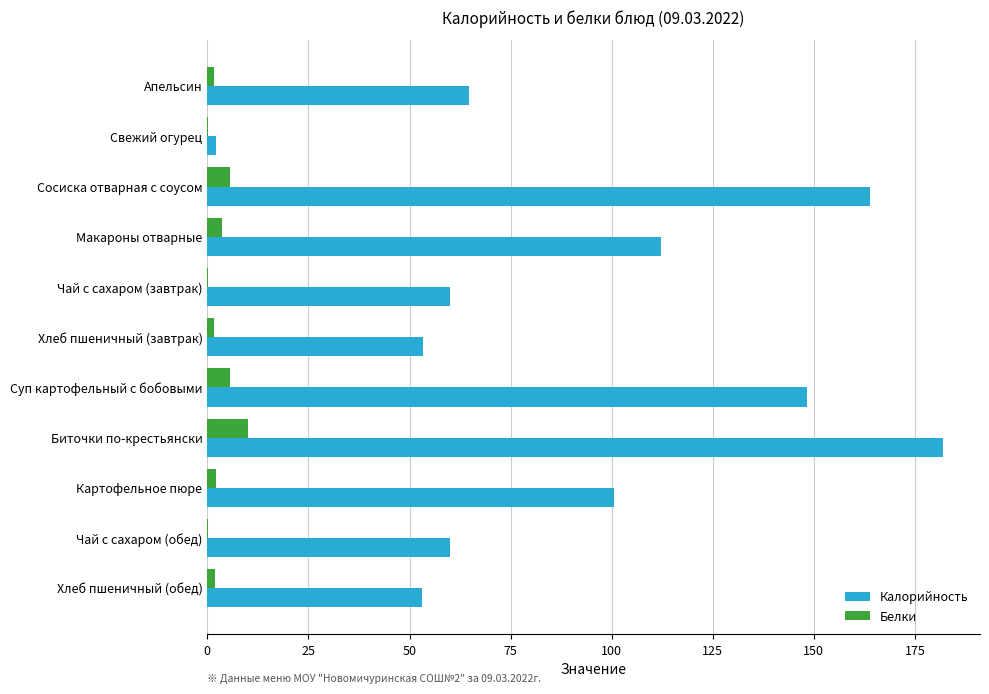

What is the sum of all Белки values?

32.3